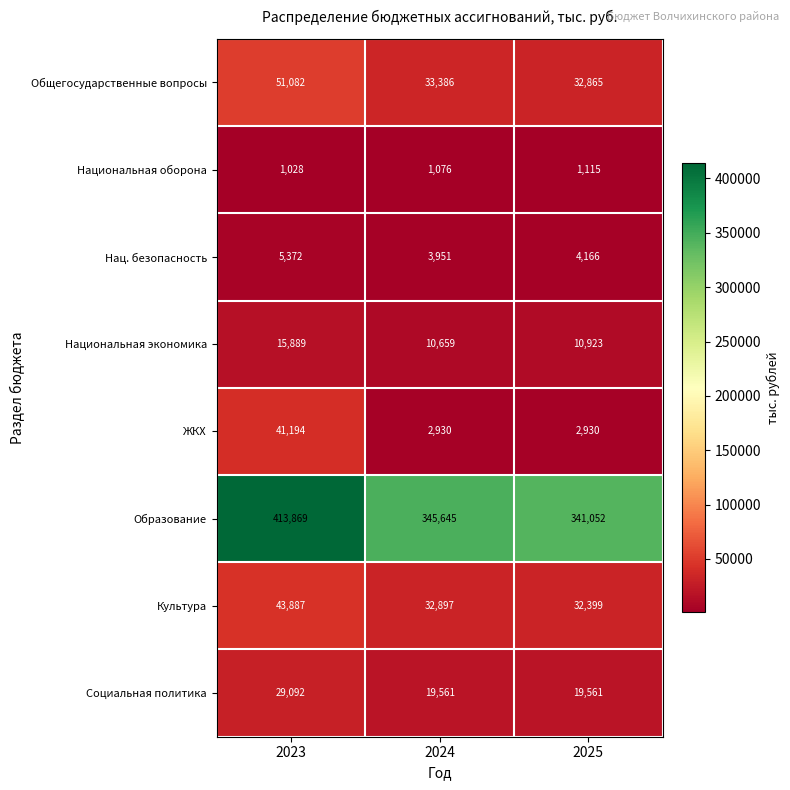

Between 2023 and 2024, which series saw the biggest shift?

Образование